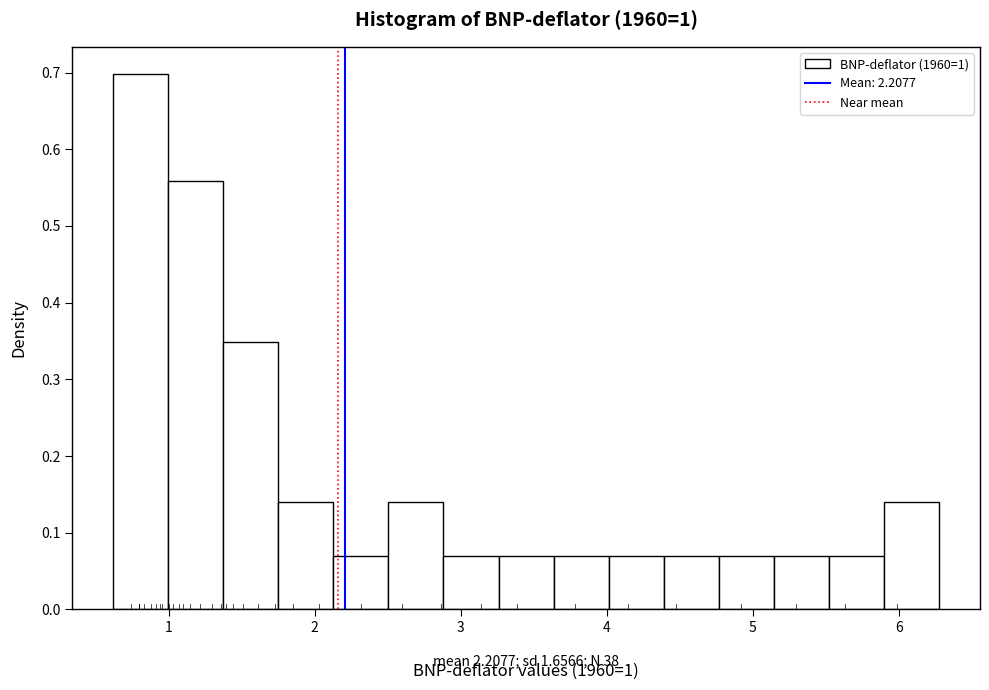

Read against the x-axis, roughly where is the centre of the tallest bar?

0.8